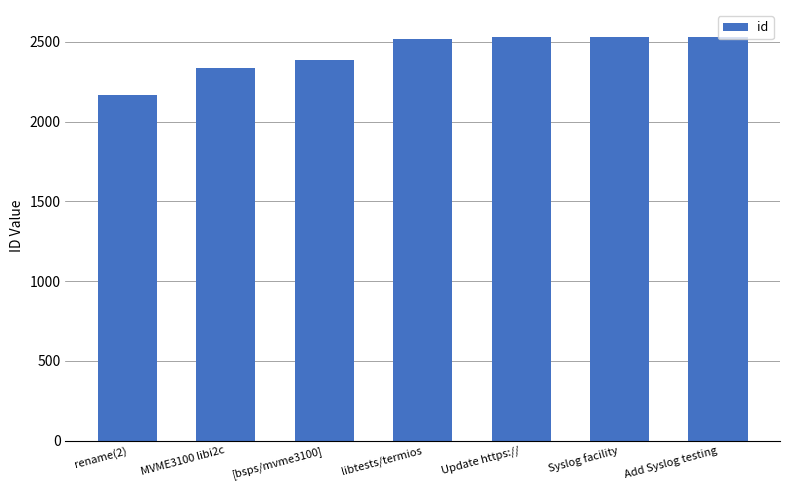

What value does the data have at MVME3100 libi2c, to the nearest 10?

2340